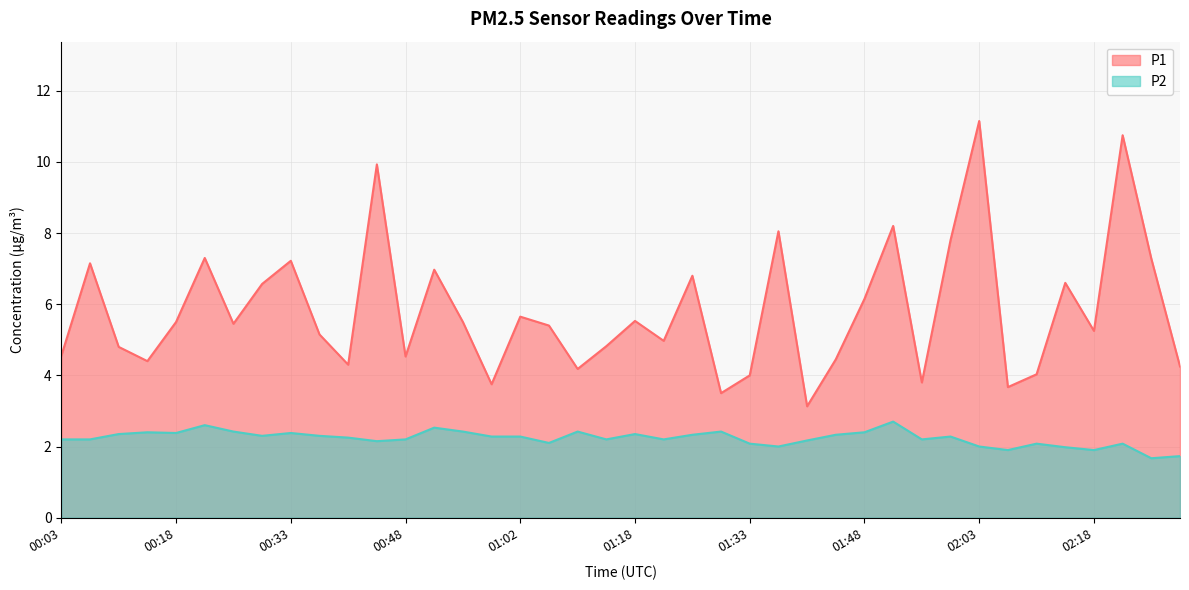

How many distinct data groups are displayed?

2